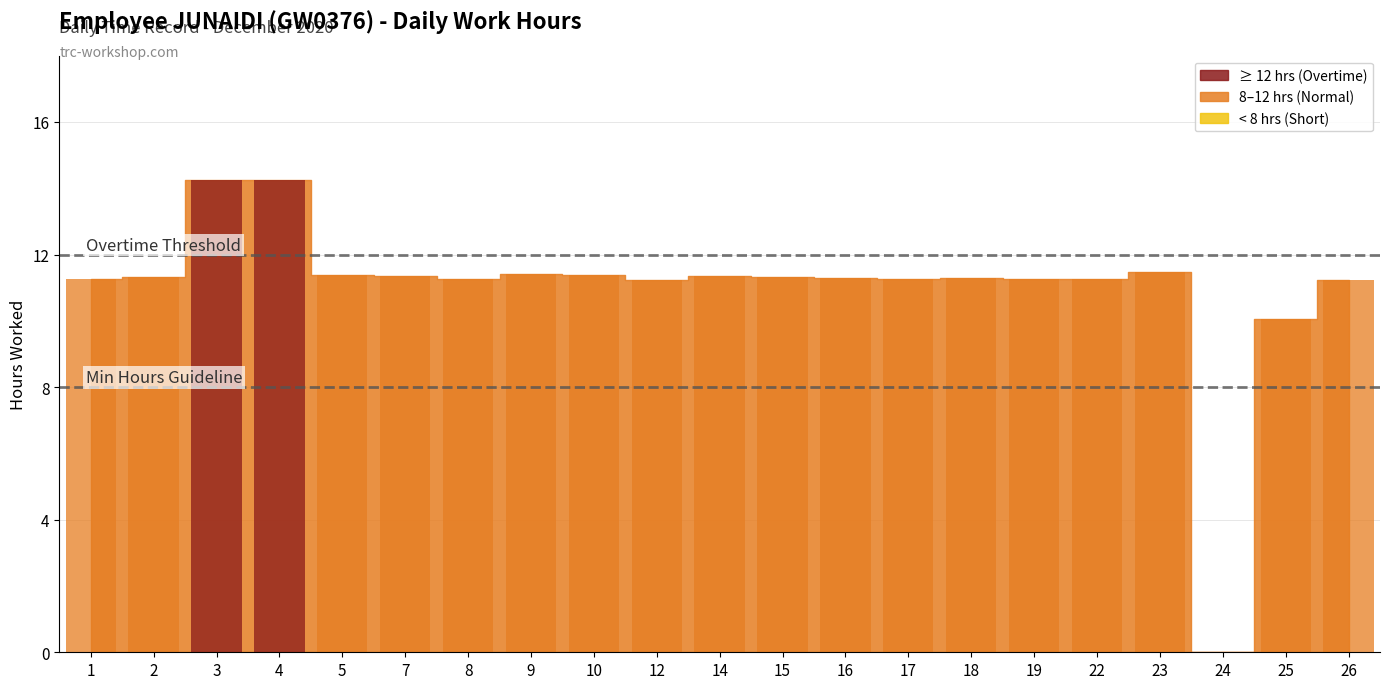

Is it true that the value at 24 is -5.5?

False